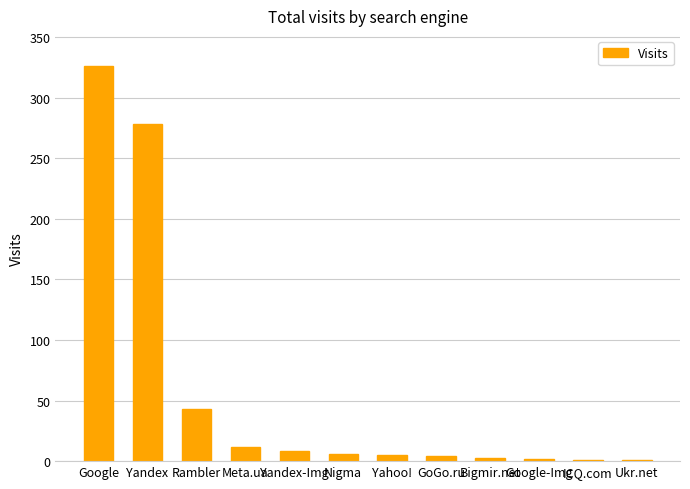

Between Meta.ua and Google-Img, which is larger?

Meta.ua